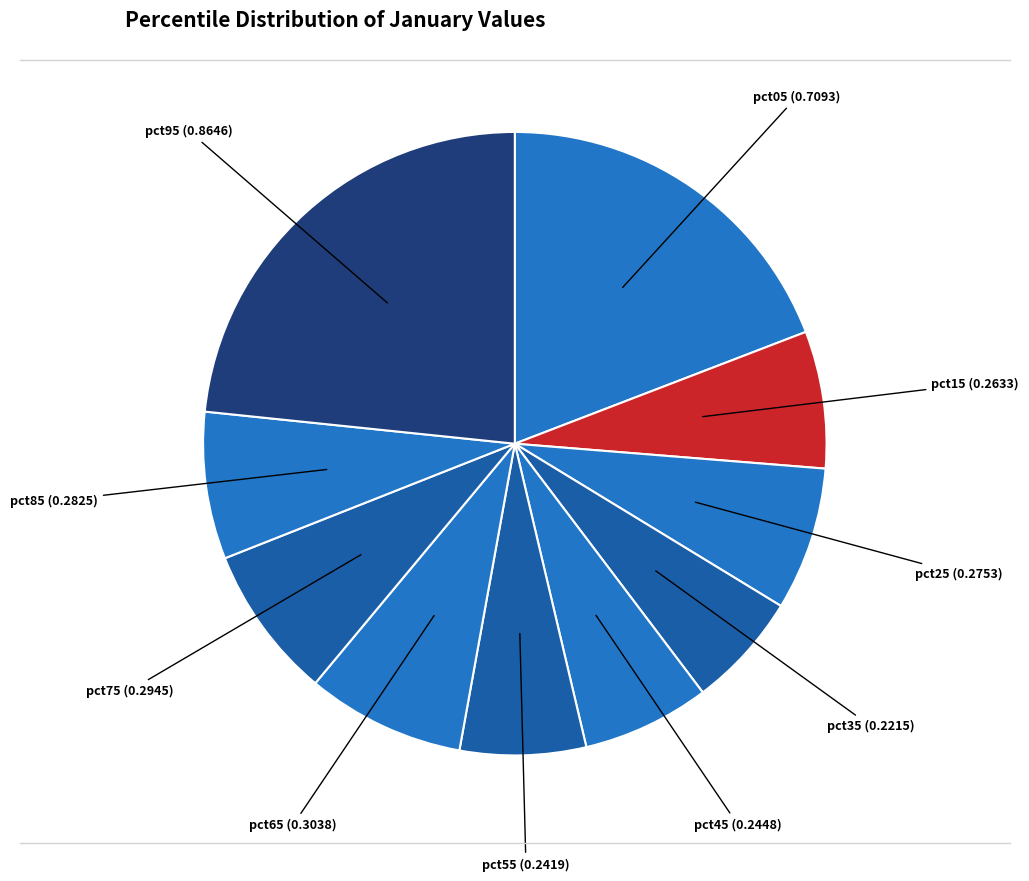

How many segments does this pie chart have?

10